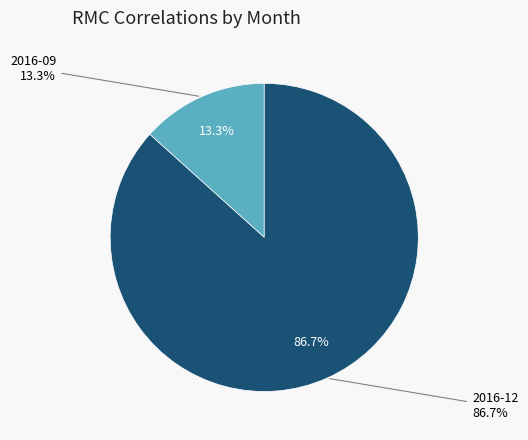

True or false: 2016-12 accounts for 87% of the total.

True